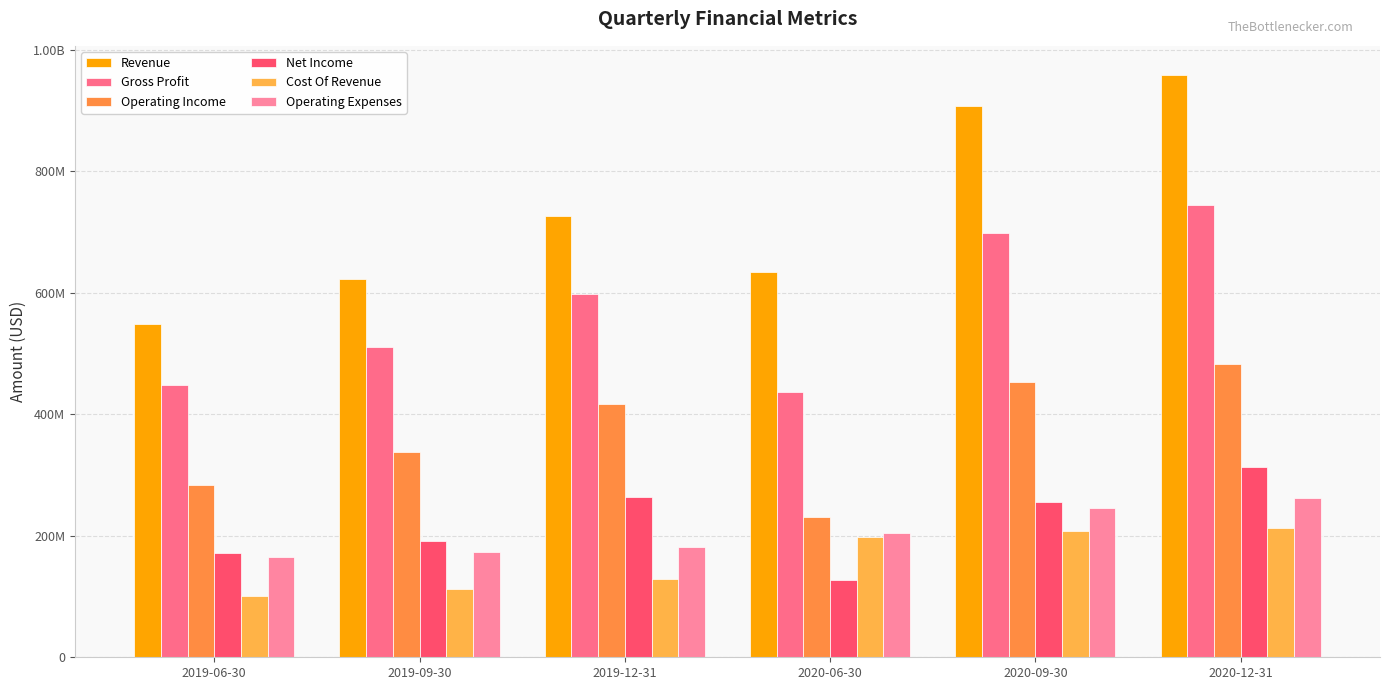

What is the lowest value of the Cost Of Revenue series?

100784000